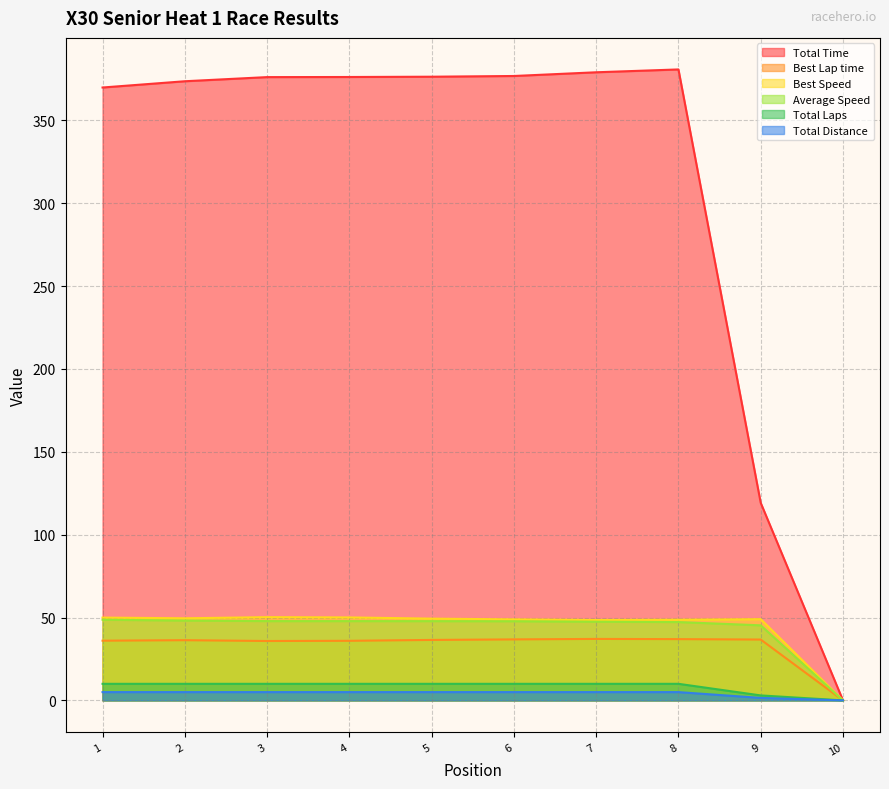

What is the sum of all Total Time values?

3128.1